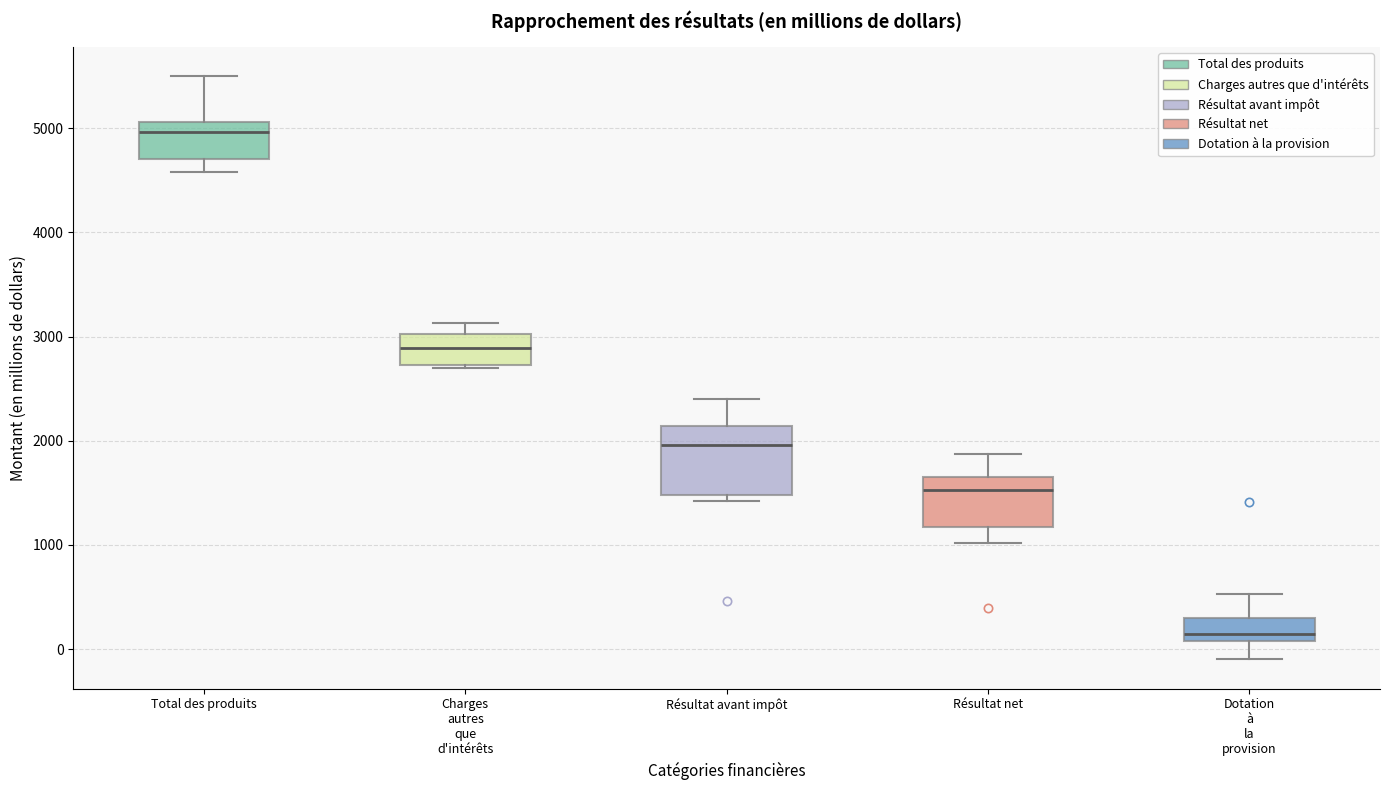

Reading left to right, read every box against the y-axis: the position of its median line, the range the box covers, and the ends of its whiskers. The values are not printed on the chart, so give them approximately, as read against the axis.

Total des produits: median 5000, box 4700 to 5100, whiskers 4600 to 5500
Charges autres que d'intérêts: median 2900, box 2700 to 3000, whiskers 2700 to 3100
Résultat avant impôt: median 2000, box 1500 to 2100, whiskers 1400 to 2400
Résultat net: median 1500, box 1200 to 1700, whiskers 1000 to 1900
Dotation à la provision: median 100 (just above the box's lower edge), box 100 to 300, whiskers -100 to 500